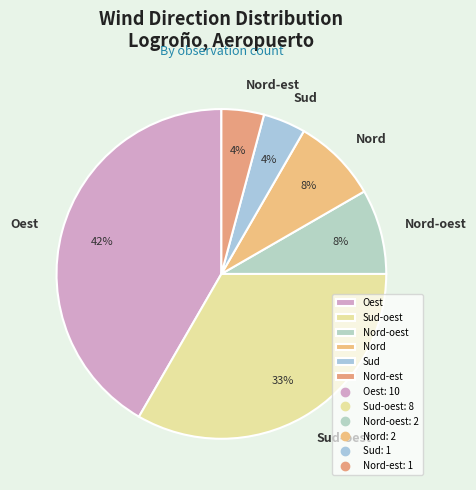

To the nearest percent, what is the average slice percentage?

17%